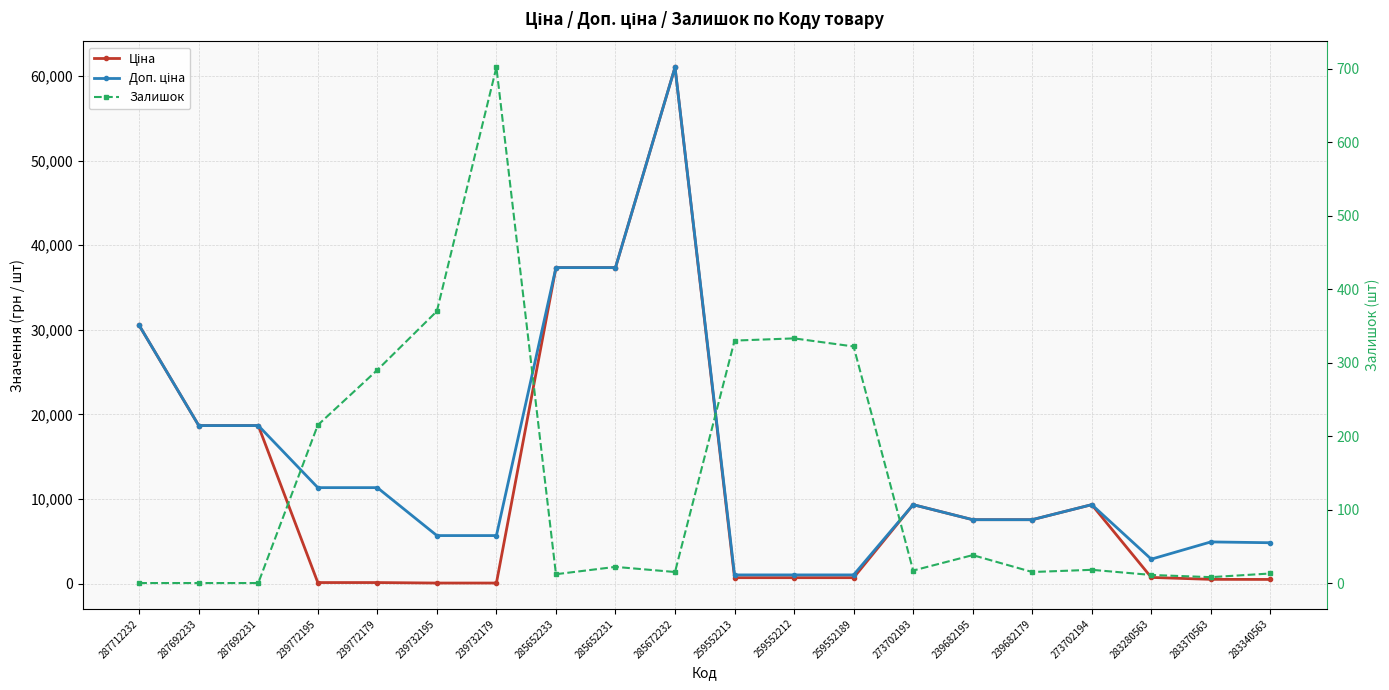

What is the sum of all Доп. ціна values?

286973.2